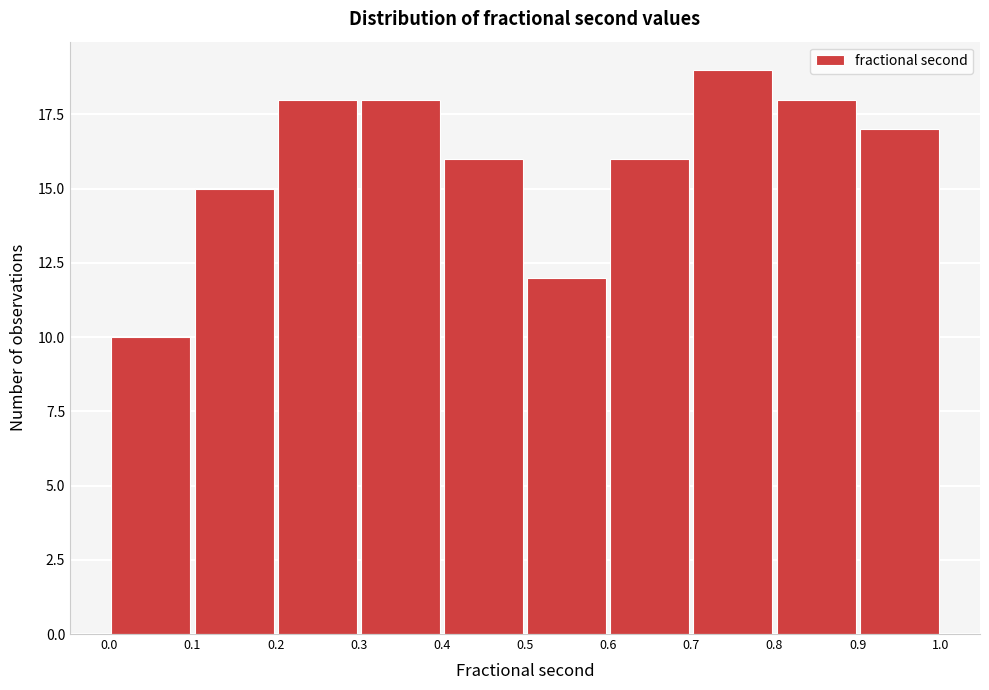

How tall is the bar that spans 0.2 to 0.3 on the x-axis? The values are not printed on the chart, so give them approximately, as read against the axis.

18